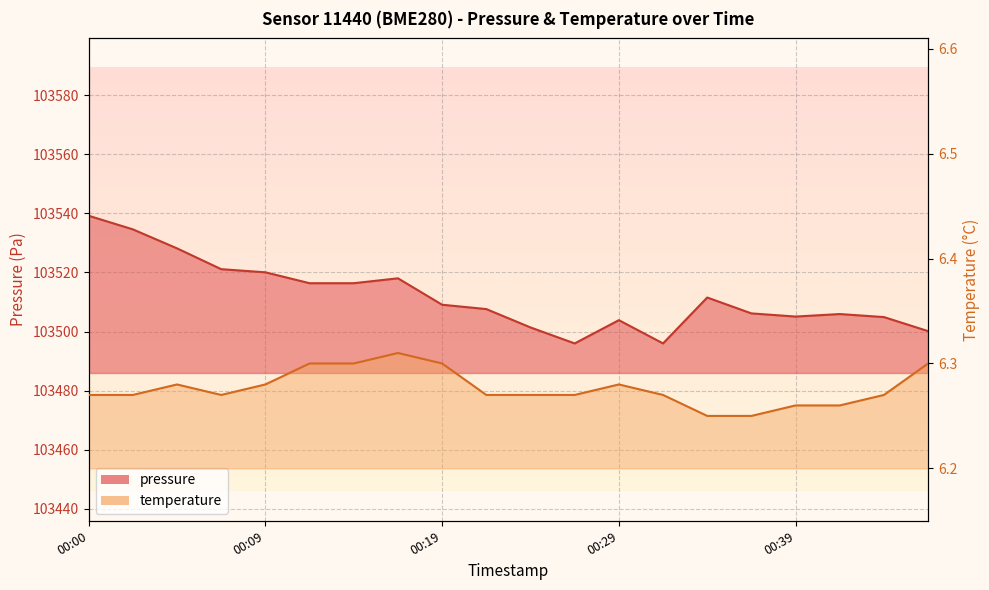

Reading left to right, what are all the values shown in this chart?

pressure: 00:00=103539.2	00:02=103534.6	00:05=103528.1	00:07=103521.1	00:09=103520.0	00:12=103516.3	00:14=103516.3	00:17=103518.0	00:19=103509.1	00:22=103507.6	00:24=103501.4	00:27=103496.0	00:29=103503.8	00:31=103496.0	00:34=103511.5	00:36=103506.1	00:39=103505.1	00:41=103505.9	00:44=103504.9	00:46=103500.1
temperature: 00:00=6.3	00:02=6.3	00:05=6.3	00:07=6.3	00:09=6.3	00:12=6.3	00:14=6.3	00:17=6.3	00:19=6.3	00:22=6.3	00:24=6.3	00:27=6.3	00:29=6.3	00:31=6.3	00:34=6.2	00:36=6.2	00:39=6.3	00:41=6.3	00:44=6.3	00:46=6.3